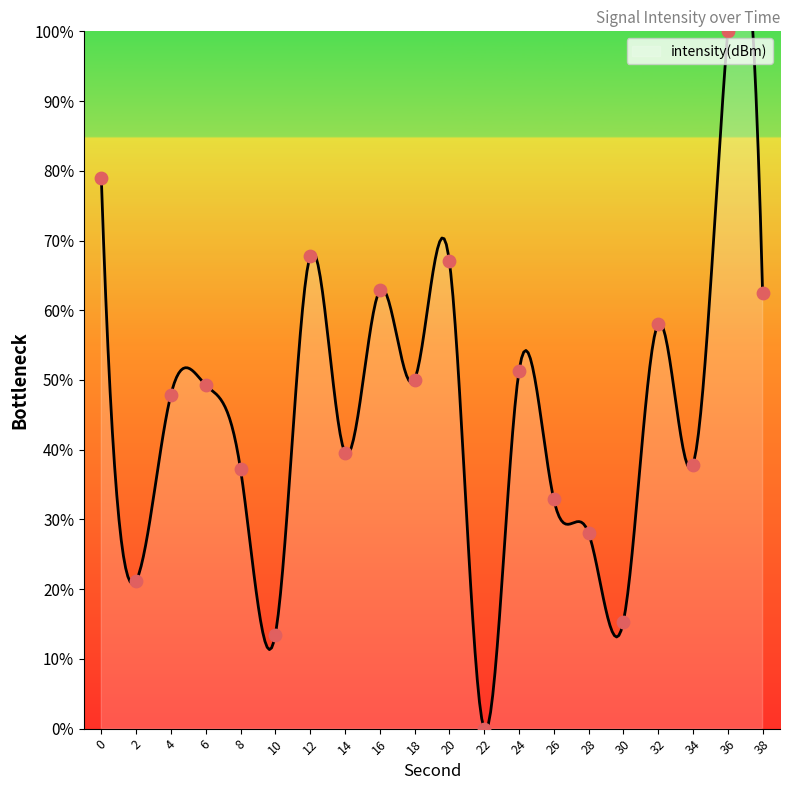

Approximately how many times larger is the value at 32 compared to 8?

1.6